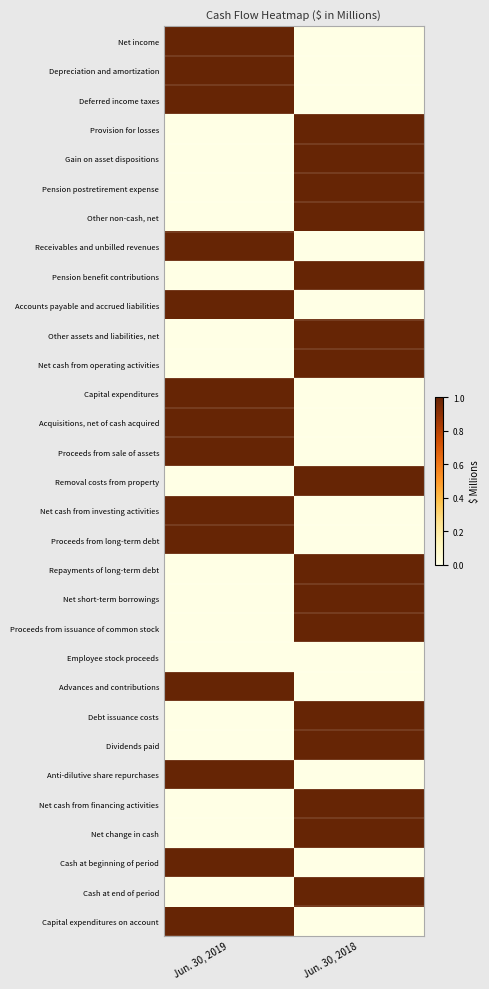

Reading left to right, transcribe all the data shown in this chart.

Net income: Jun. 30, 2019=1	Jun. 30, 2018=0
Depreciation and amortization: Jun. 30, 2019=1	Jun. 30, 2018=0
Deferred income taxes: Jun. 30, 2019=1	Jun. 30, 2018=0
Provision for losses: Jun. 30, 2019=0	Jun. 30, 2018=1
Gain on asset dispositions: Jun. 30, 2019=0	Jun. 30, 2018=1
Pension postretirement expense: Jun. 30, 2019=0	Jun. 30, 2018=1
Other non-cash, net: Jun. 30, 2019=0	Jun. 30, 2018=1
Receivables and unbilled revenues: Jun. 30, 2019=1	Jun. 30, 2018=0
Pension benefit contributions: Jun. 30, 2019=0	Jun. 30, 2018=1
Accounts payable and accrued liabilities: Jun. 30, 2019=1	Jun. 30, 2018=0
Other assets and liabilities, net: Jun. 30, 2019=0	Jun. 30, 2018=1
Net cash from operating activities: Jun. 30, 2019=0	Jun. 30, 2018=1
Capital expenditures: Jun. 30, 2019=1	Jun. 30, 2018=0
Acquisitions, net of cash acquired: Jun. 30, 2019=1	Jun. 30, 2018=0
Proceeds from sale of assets: Jun. 30, 2019=1	Jun. 30, 2018=0
Removal costs from property: Jun. 30, 2019=0	Jun. 30, 2018=1
Net cash from investing activities: Jun. 30, 2019=1	Jun. 30, 2018=0
Proceeds from long-term debt: Jun. 30, 2019=1	Jun. 30, 2018=0
Repayments of long-term debt: Jun. 30, 2019=0	Jun. 30, 2018=1
Net short-term borrowings: Jun. 30, 2019=0	Jun. 30, 2018=1
Proceeds from issuance of common stock: Jun. 30, 2019=0	Jun. 30, 2018=1
Employee stock proceeds: Jun. 30, 2019=0	Jun. 30, 2018=0
Advances and contributions: Jun. 30, 2019=1	Jun. 30, 2018=0
Debt issuance costs: Jun. 30, 2019=0	Jun. 30, 2018=1
Dividends paid: Jun. 30, 2019=0	Jun. 30, 2018=1
Anti-dilutive share repurchases: Jun. 30, 2019=1	Jun. 30, 2018=0
Net cash from financing activities: Jun. 30, 2019=0	Jun. 30, 2018=1
Net change in cash: Jun. 30, 2019=0	Jun. 30, 2018=1
Cash at beginning of period: Jun. 30, 2019=1	Jun. 30, 2018=0
Cash at end of period: Jun. 30, 2019=0	Jun. 30, 2018=1
Capital expenditures on account: Jun. 30, 2019=1	Jun. 30, 2018=0